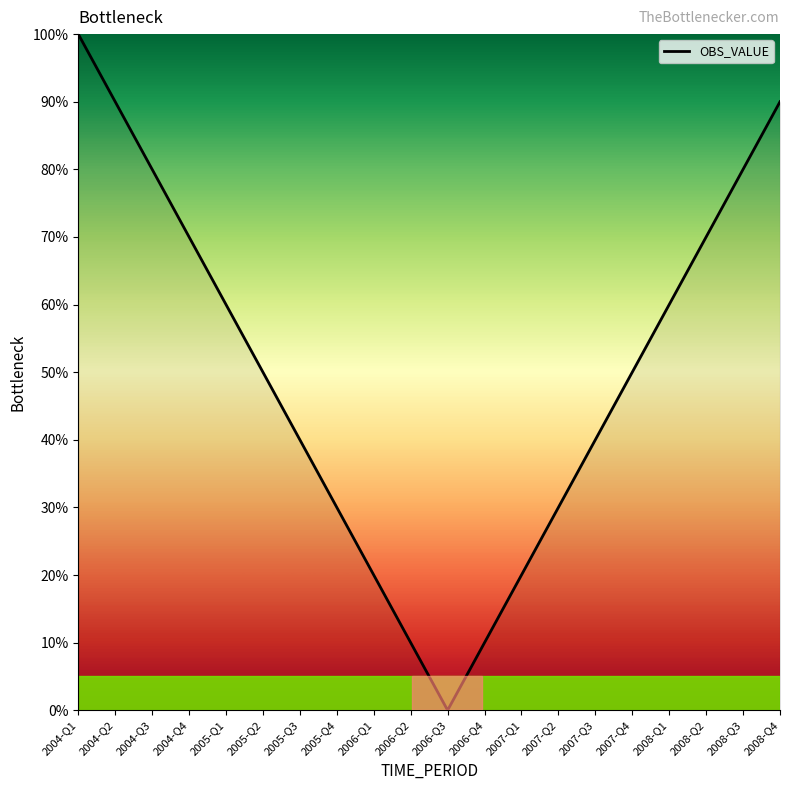

What is the average value?

50